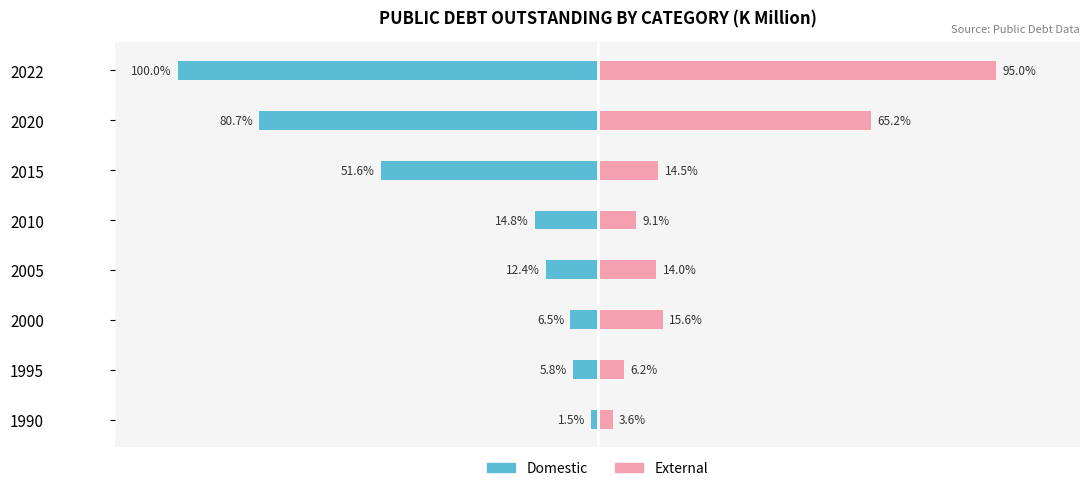

Which series has the widest spread of values?

Domestic